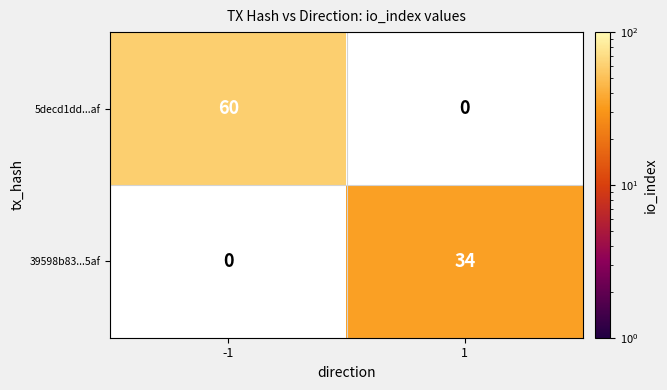

The value of 39598b83...5af at 1 is 34. True or false?

True